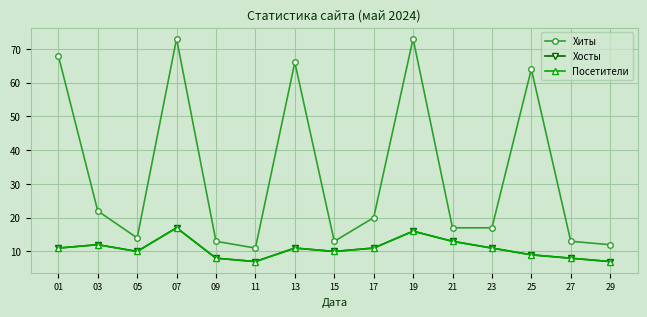

What is the difference between the Хосты values at 15 and 27?

2